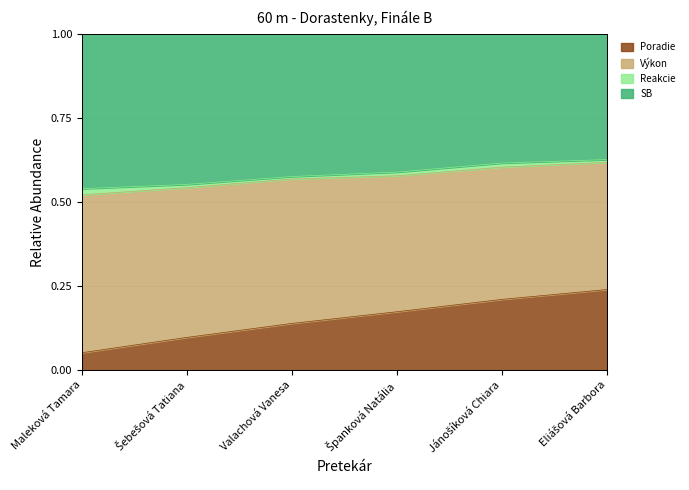

What is the greatest value displayed?

0.6